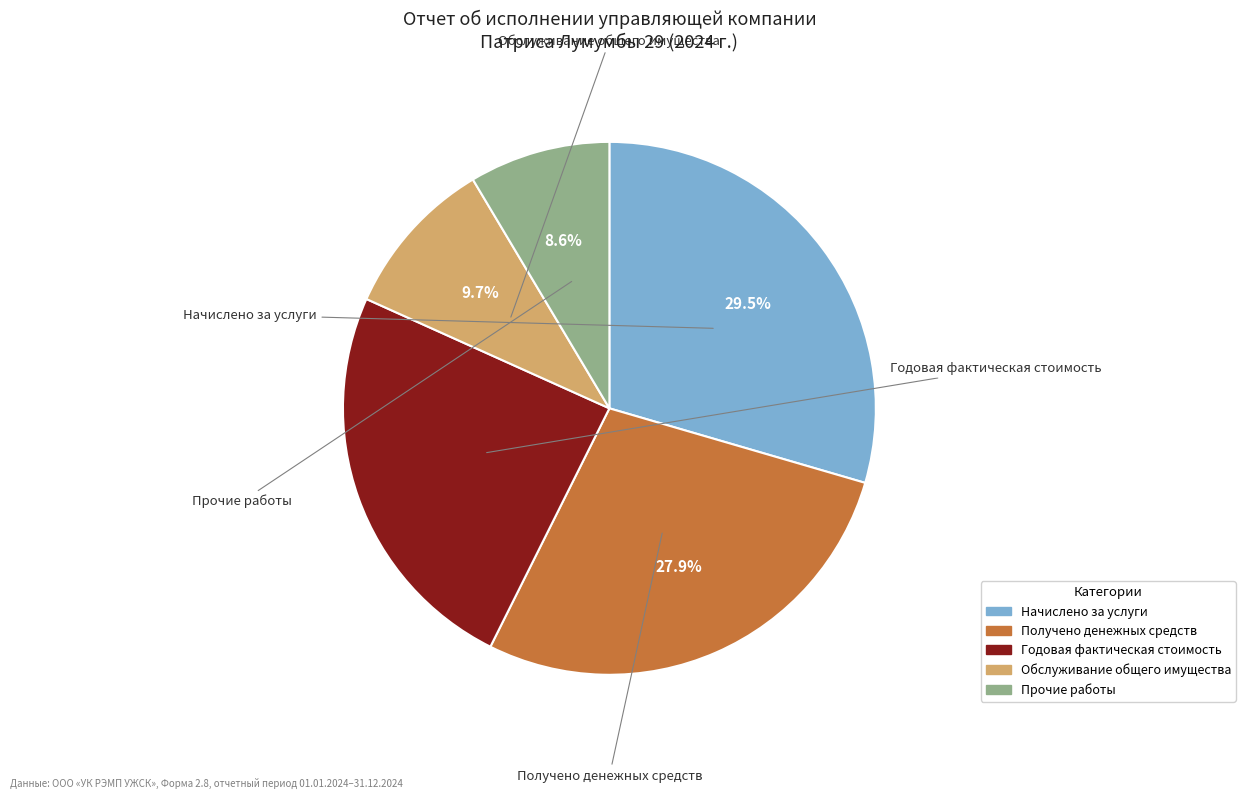

How many segments does this pie chart have?

5